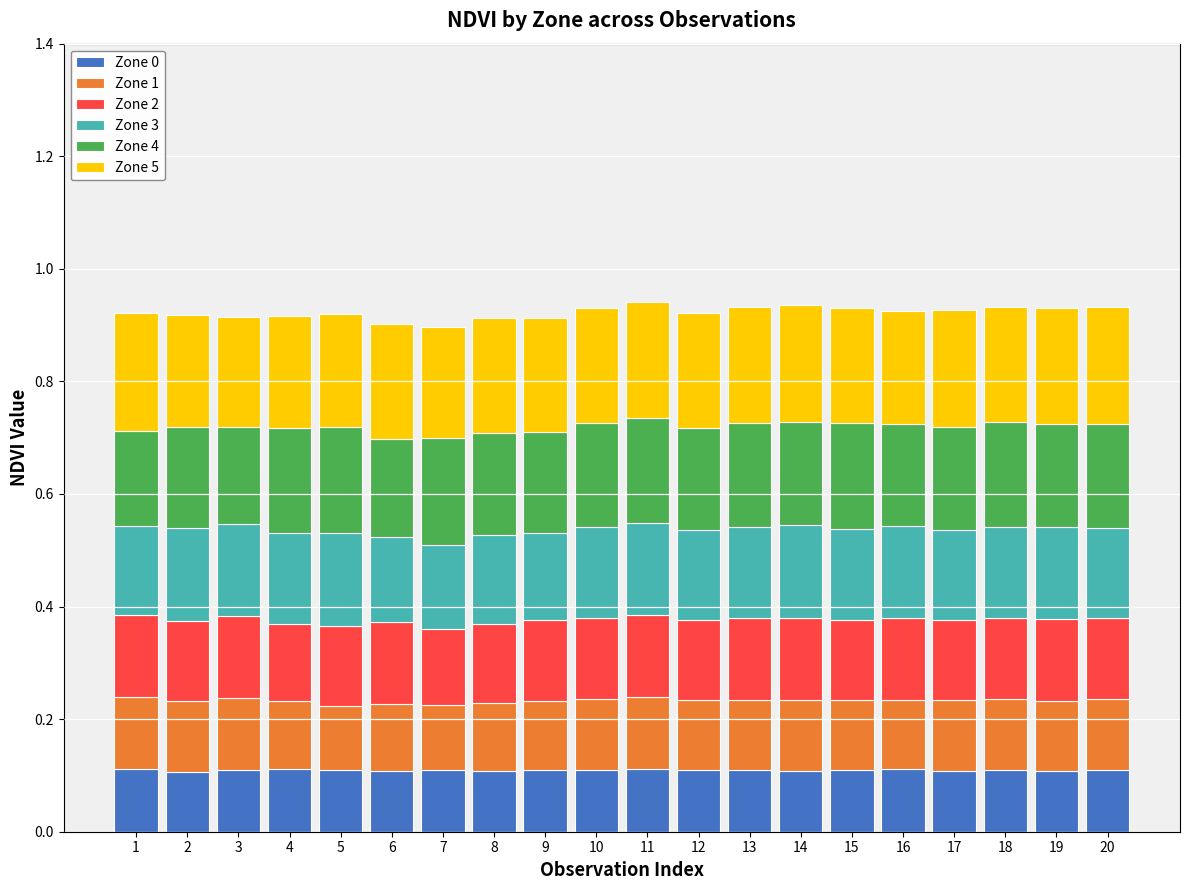

What is the total value across all series at 5?

0.9